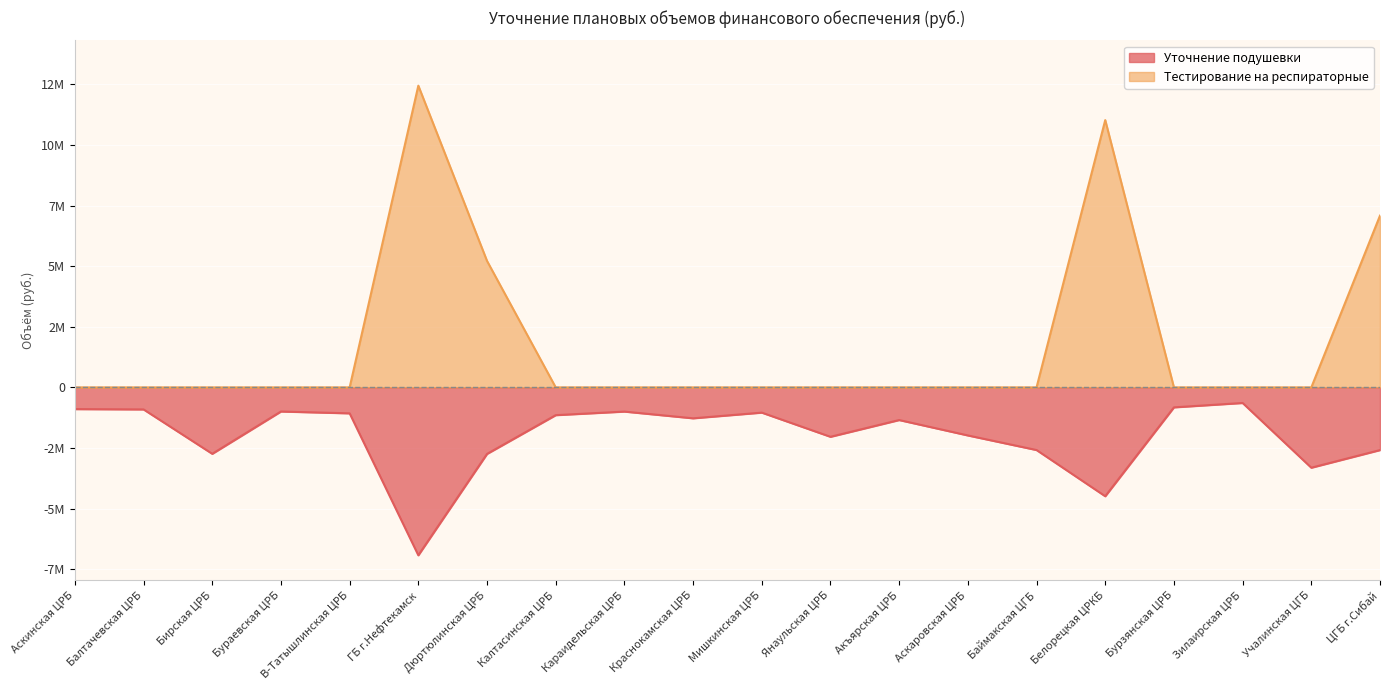

What is the label of the 5th point from the left?

В-Татышлинская ЦРБ